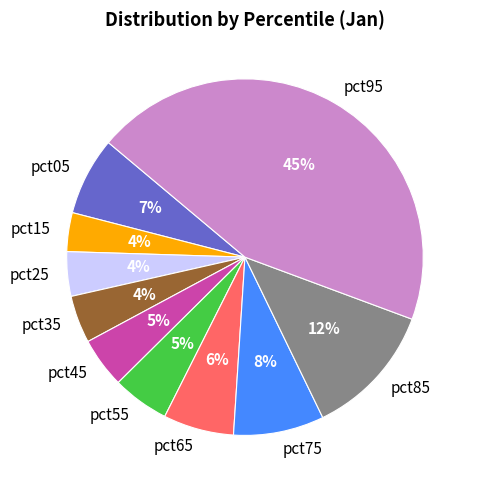

Between pct85 and pct55, which is larger?

pct85